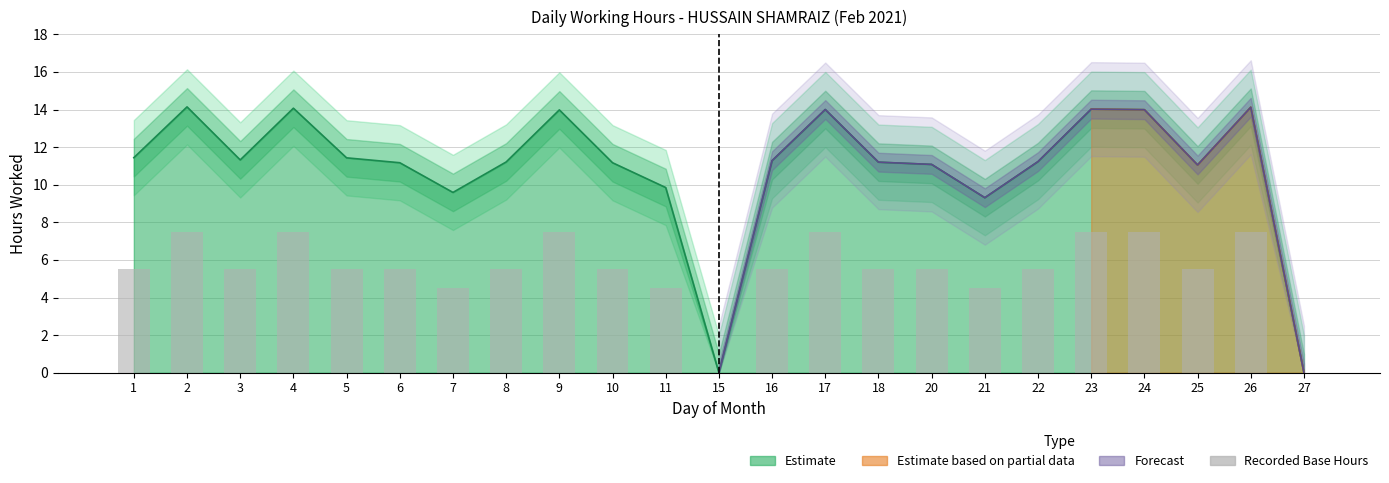

Rank the categories by value from lowest to highest.

15, 27, 7, 11, 21, 1, 3, 5, 6, 8, 10, 16, 18, 20, 22, 25, 2, 4, 9, 17, 23, 24, 26